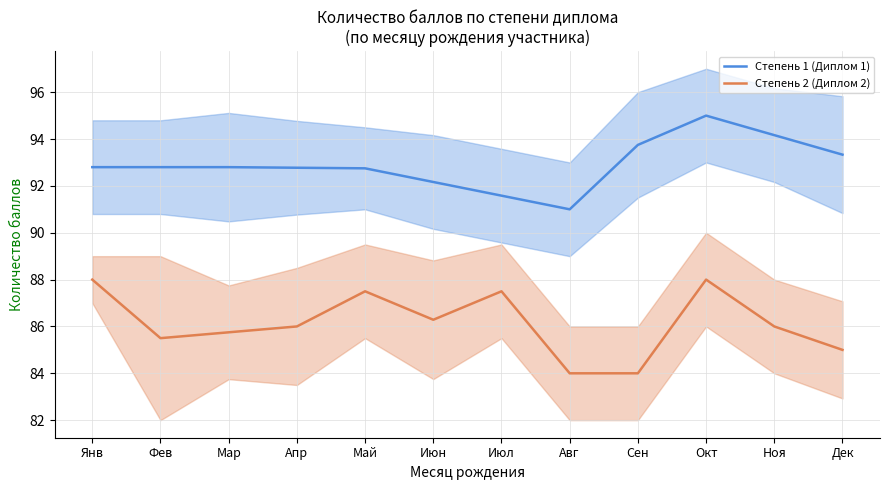

True or false: Степень 1 (Диплом 1) and Степень 2 (Диплом 2) intersect in this chart.

False